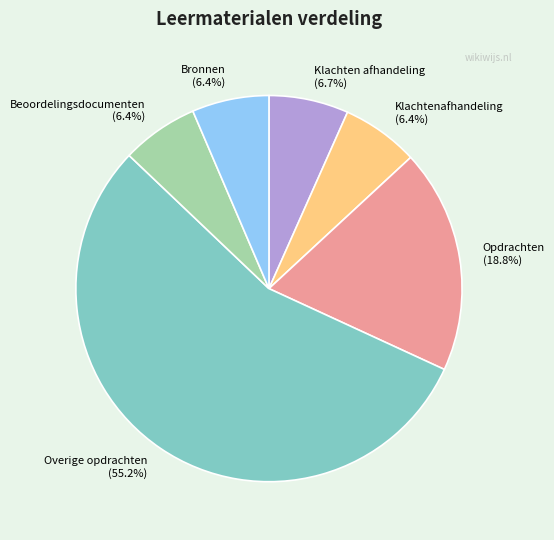

Is the sum of Opdrachten (18.8%) and Klachtenafhandeling (6.4%) greater than half?

No